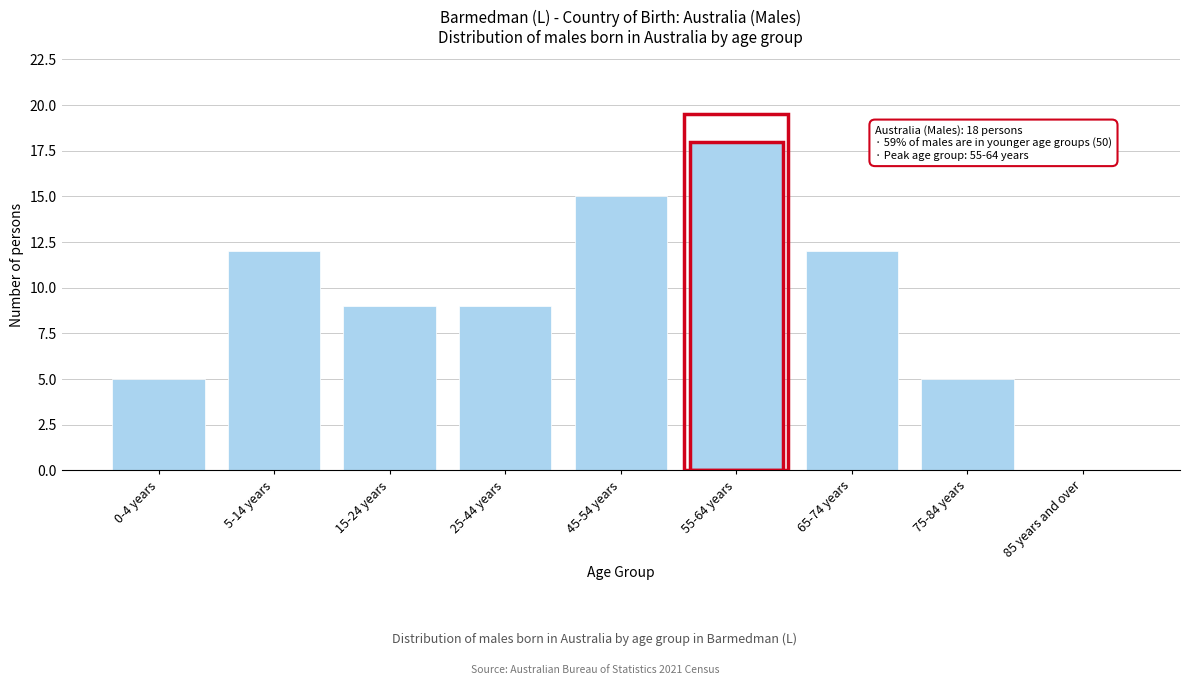

Reading left to right, extract all data points from this chart.

0-4 years=5	5-14 years=12	15-24 years=9	25-44 years=9	45-54 years=15	55-64 years=18	65-74 years=12	75-84 years=5	85 years and over=0